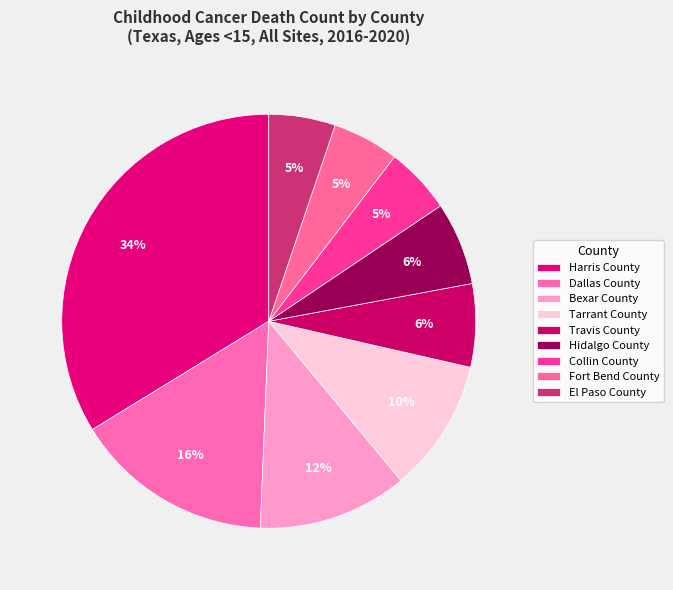

Which slice is the smallest?

Collin County